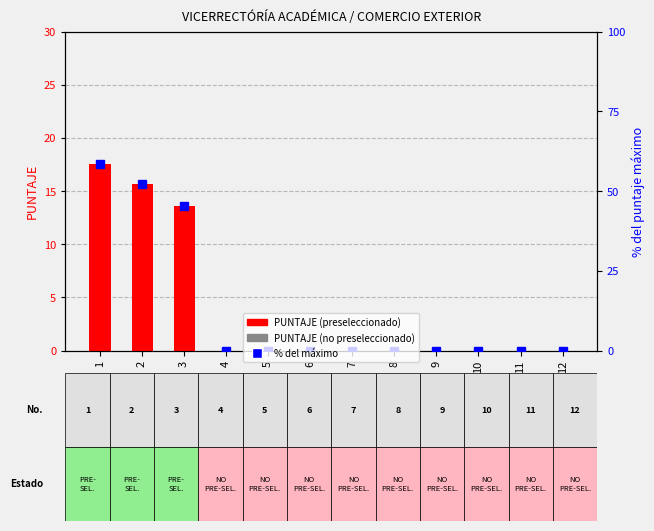

What is the maximum value for PUNTAJE?

17.5